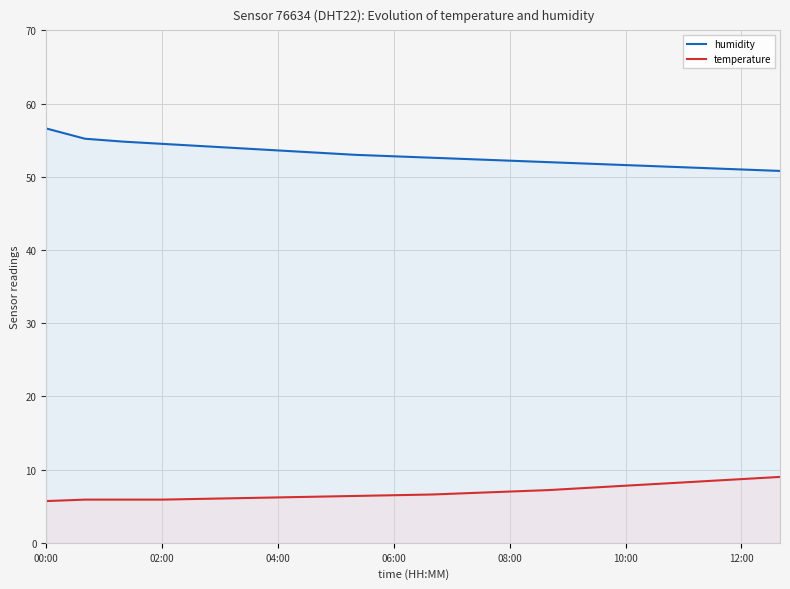

Does the chart display data point markers on the line(s)?

No